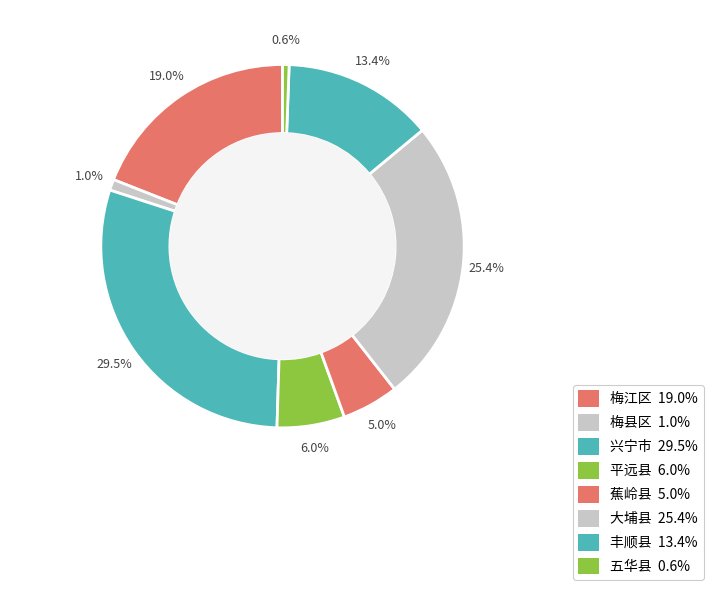

To the nearest percent, what percentage of the pie is 丰顺县?

13%